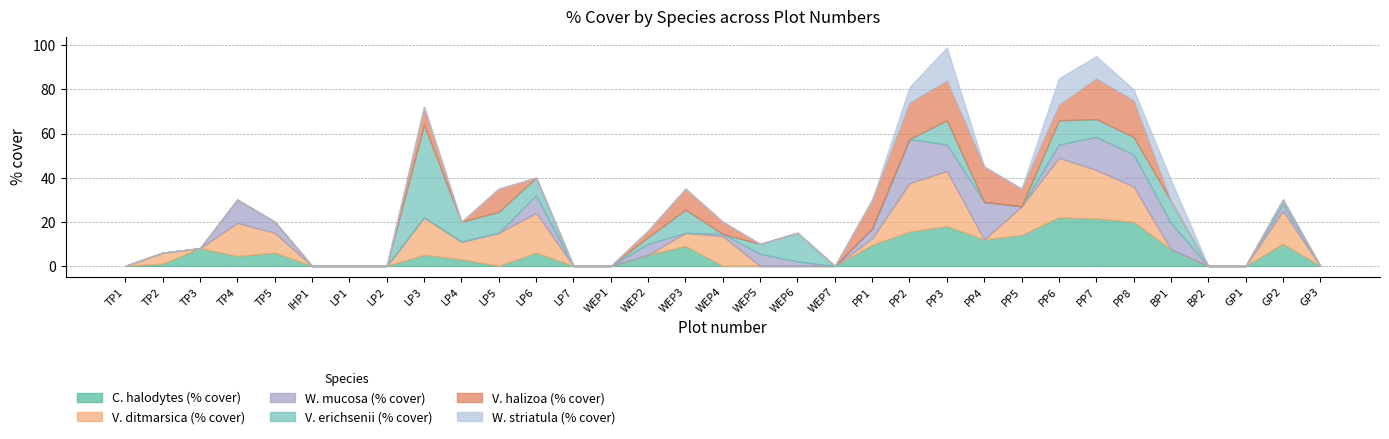

What position from the right is WEP1?

20